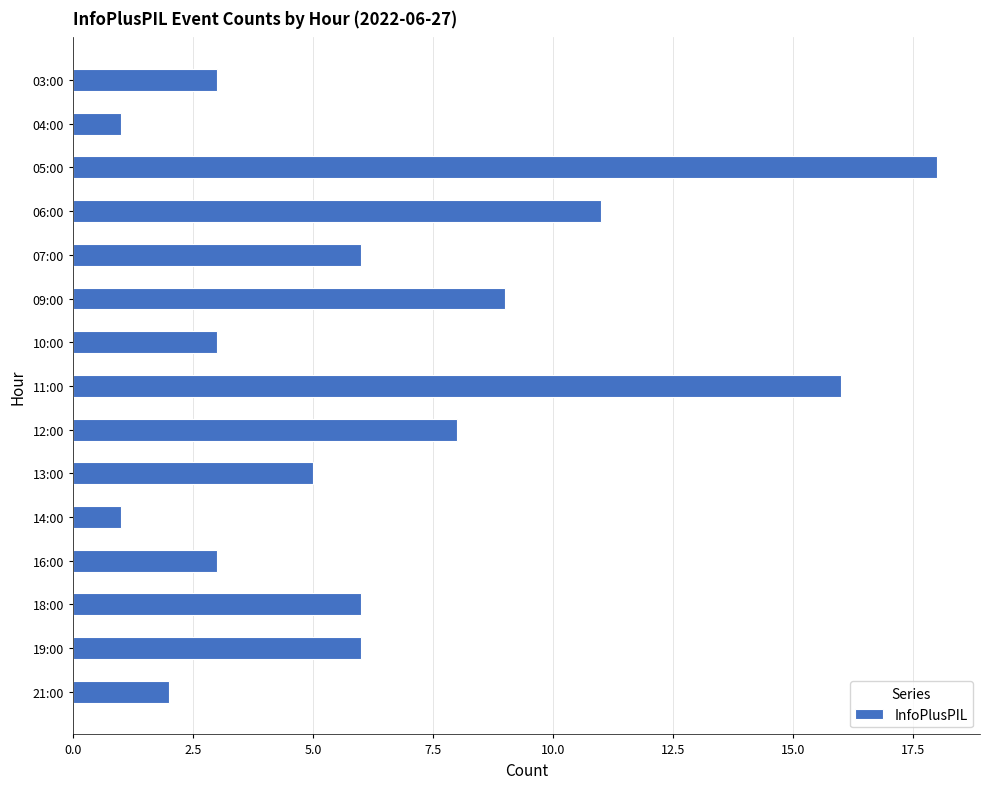

How many values are below 6?

7